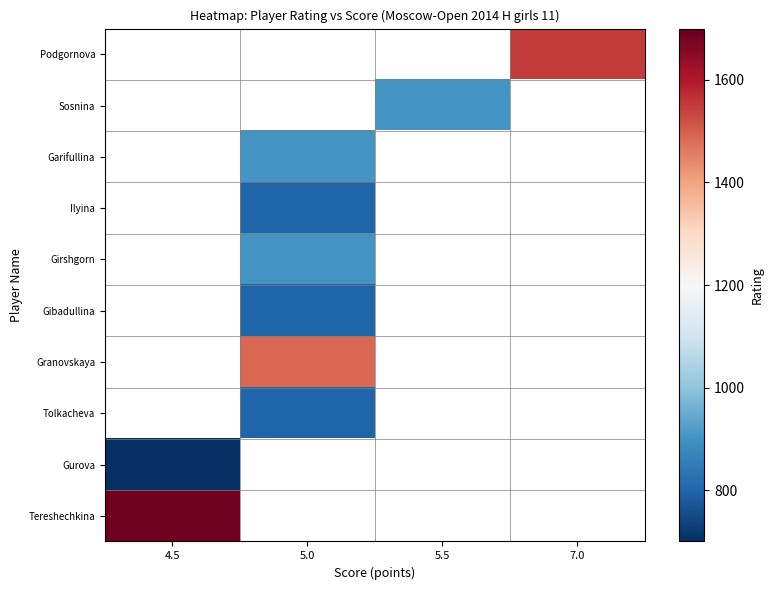

Rank the categories by Gurova value from highest to lowest.

4.5, 5.0, 5.5, 7.0